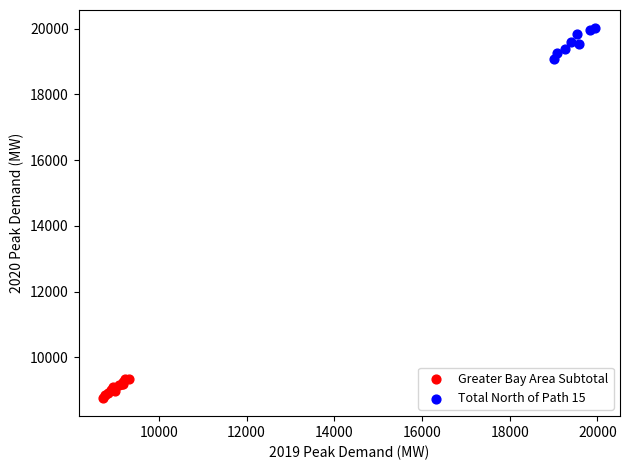

Which series reaches the maximum Y coordinate?

Total North of Path 15